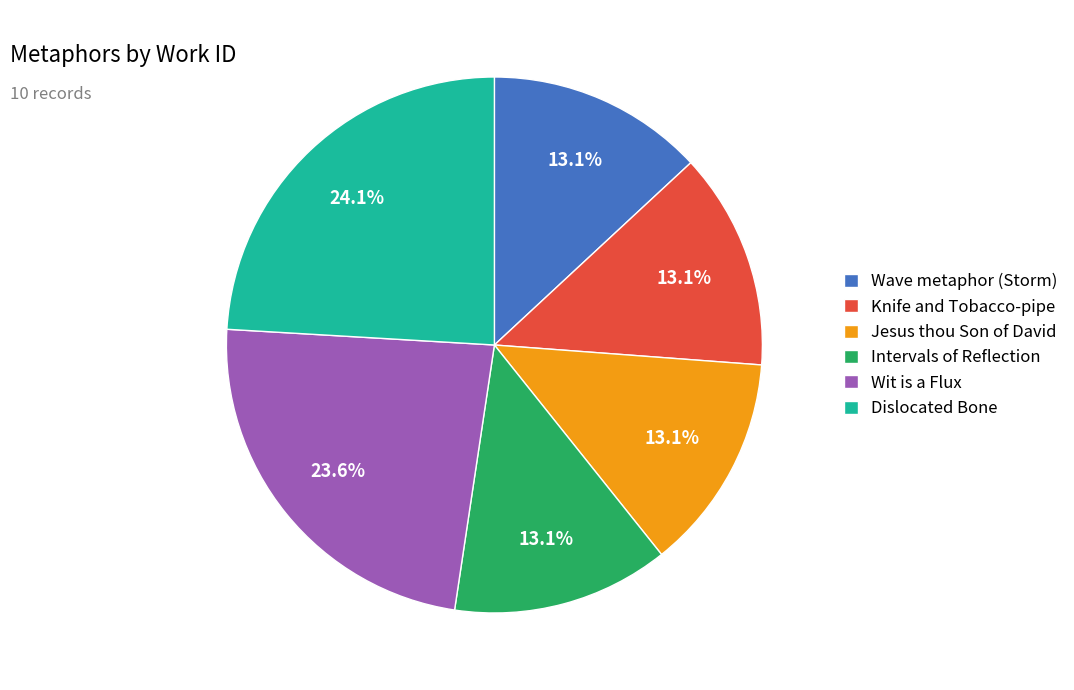

Do Jesus thou Son of David and Knife and Tobacco-pipe together represent more than half of the pie?

No